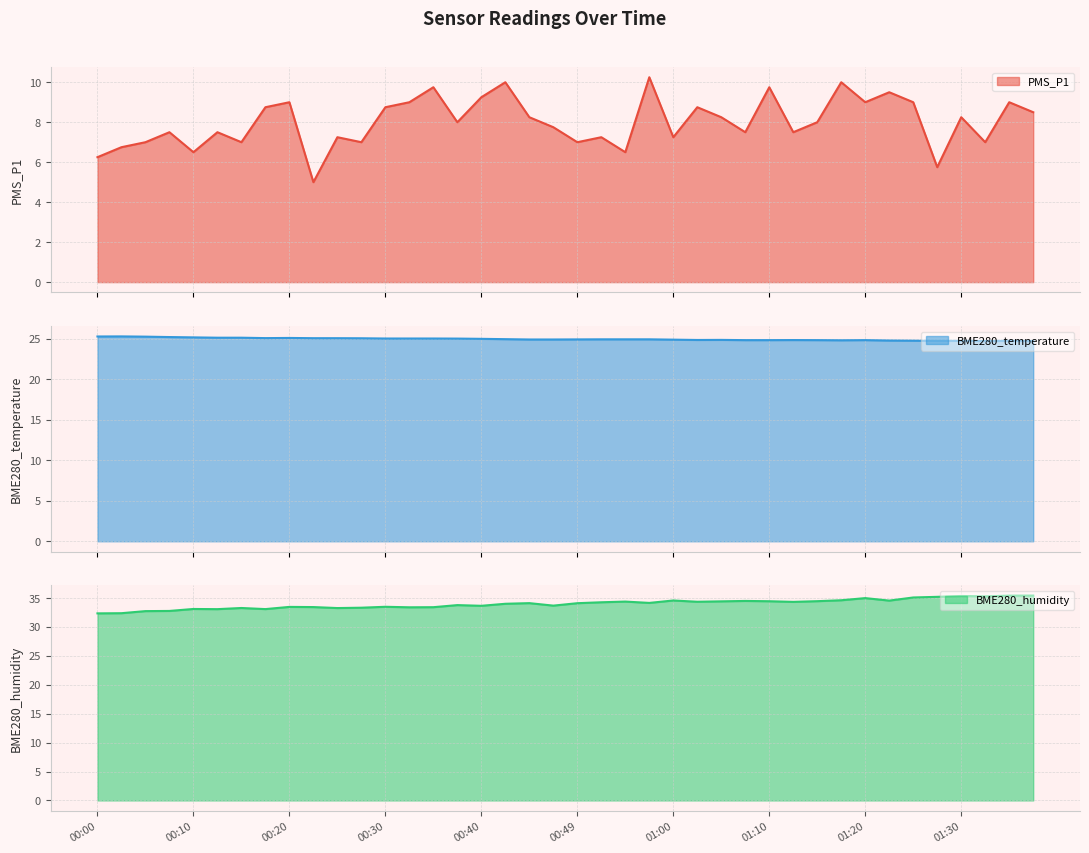

Which series has the widest spread of values?

PMS_P1